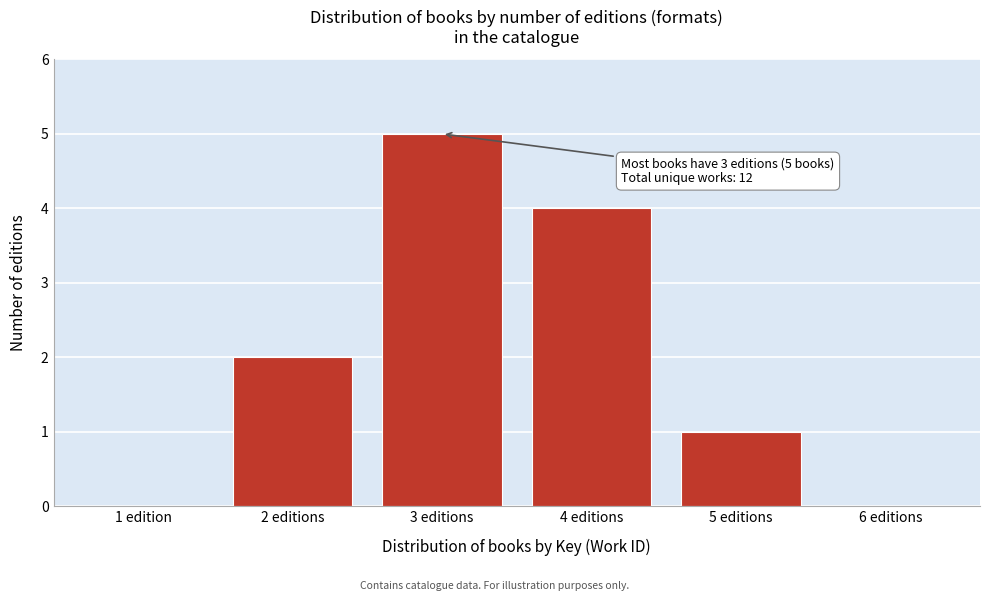

Reading left to right, list all the values displayed in this chart.

1 edition=0	2 editions=2	3 editions=5	4 editions=4	5 editions=1	6 editions=0